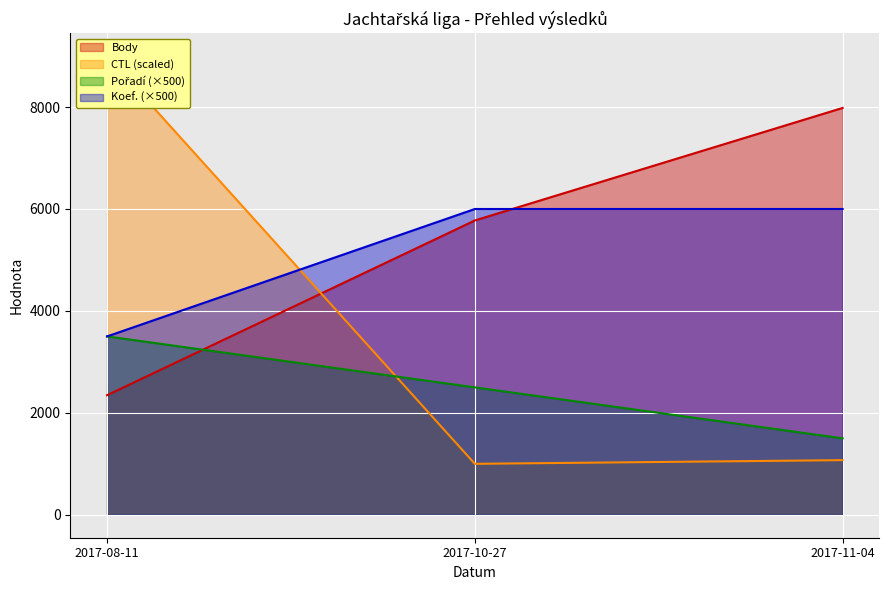

At which label does Body first exceed 5775?

2017-11-04